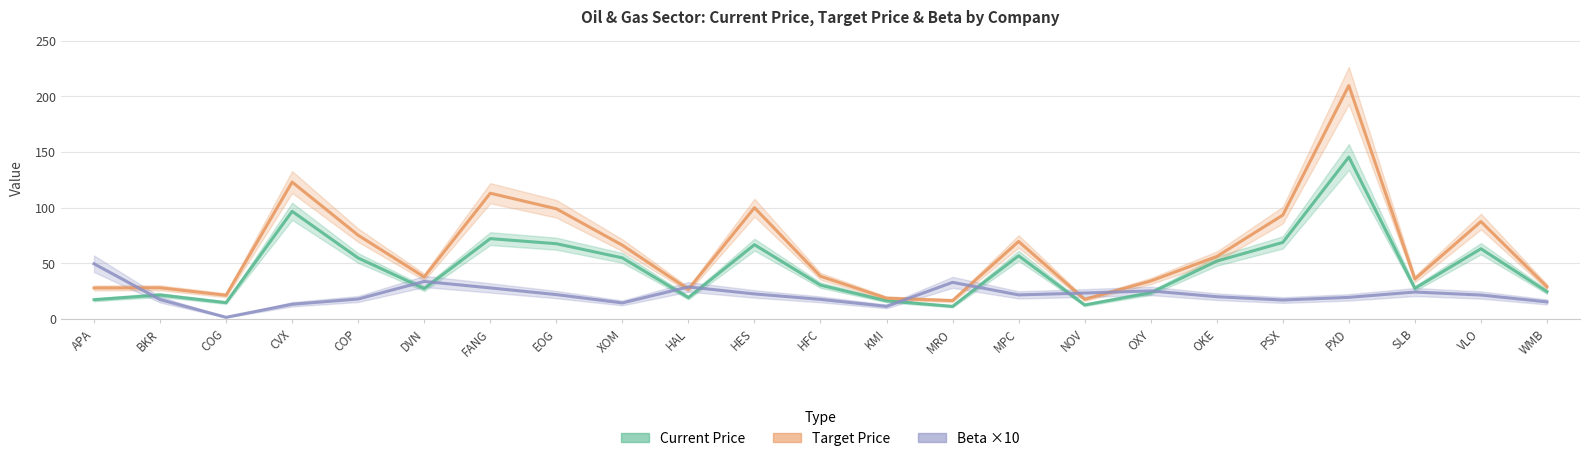

Between PSX and EOG, which is larger?

PSX